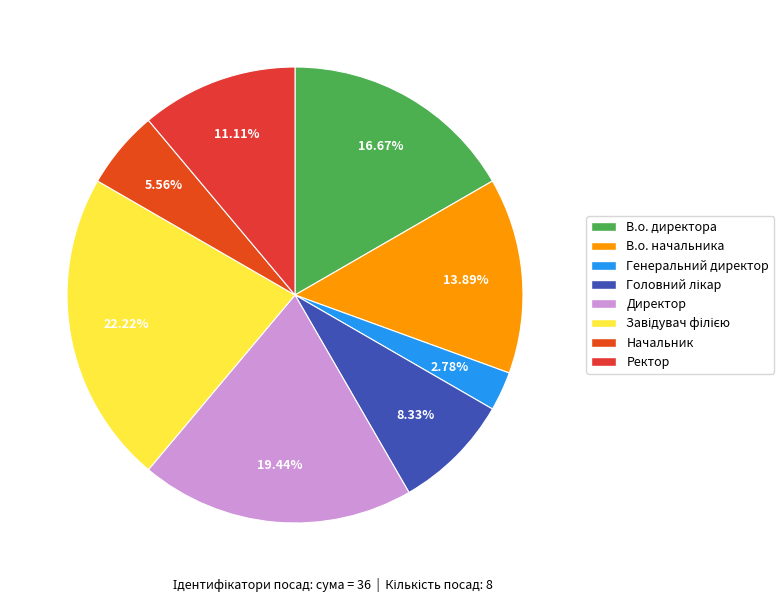

Is it true that Завідувач філією is 22% of the pie?

True